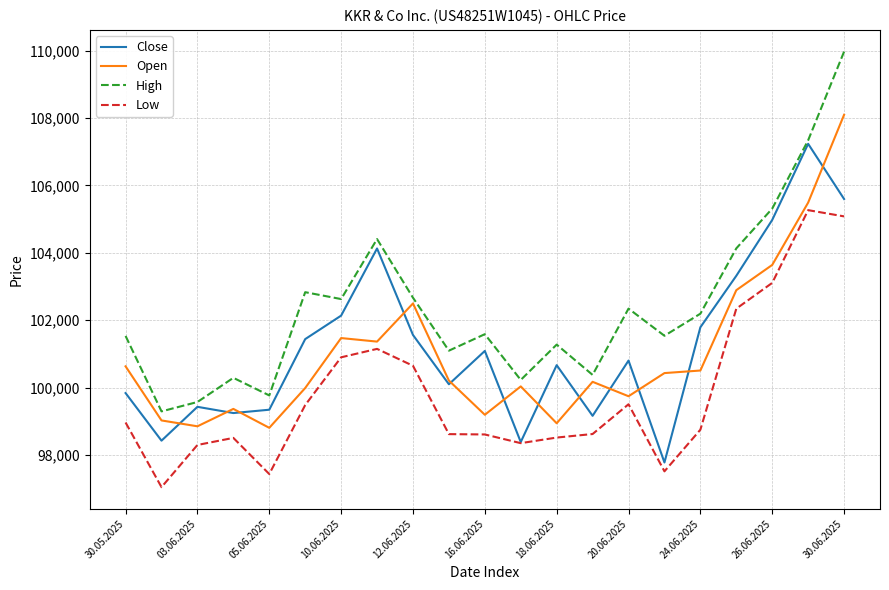

What is the smallest value displayed?

97047